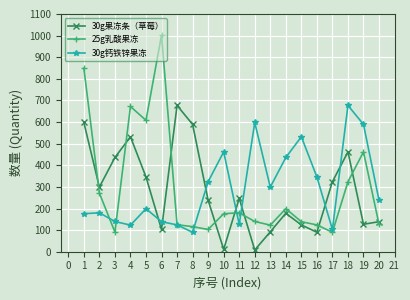

At how many categories does at least one series exceed 999?

1